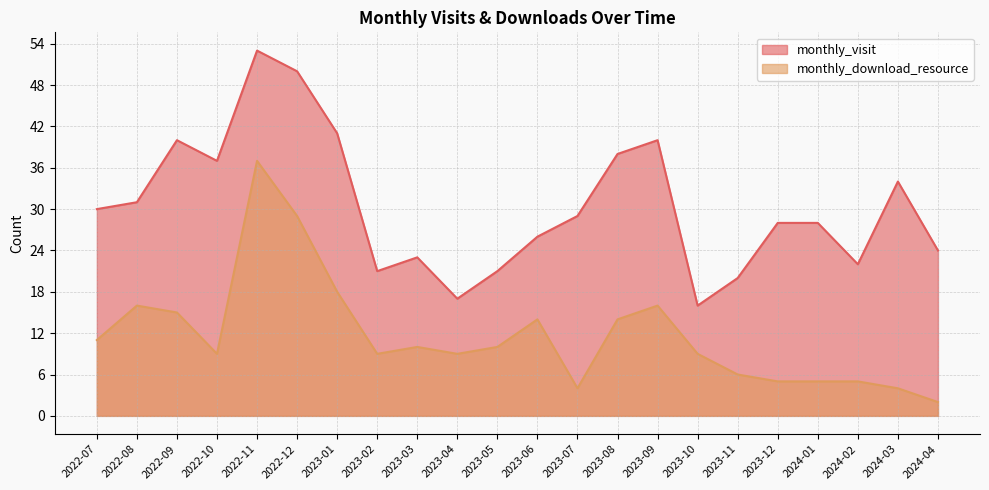

Reading right to left, list all the values displayed in this chart.

monthly_visit: 2024-04=24	2024-03=34	2024-02=22	2024-01=28	2023-12=28	2023-11=20	2023-10=16	2023-09=40	2023-08=38	2023-07=29	2023-06=26	2023-05=21	2023-04=17	2023-03=23	2023-02=21	2023-01=41	2022-12=50	2022-11=53	2022-10=37	2022-09=40	2022-08=31	2022-07=30
monthly_download_resource: 2024-04=2	2024-03=4	2024-02=5	2024-01=5	2023-12=5	2023-11=6	2023-10=9	2023-09=16	2023-08=14	2023-07=4	2023-06=14	2023-05=10	2023-04=9	2023-03=10	2023-02=9	2023-01=18	2022-12=29	2022-11=37	2022-10=9	2022-09=15	2022-08=16	2022-07=11